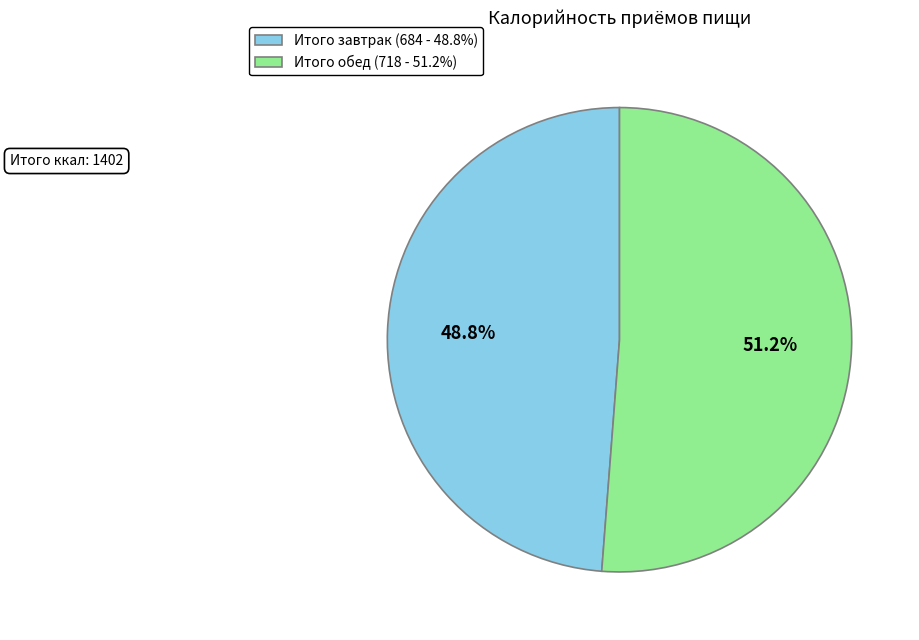

What percentage is NOT represented by Итого завтрак?

51.2%